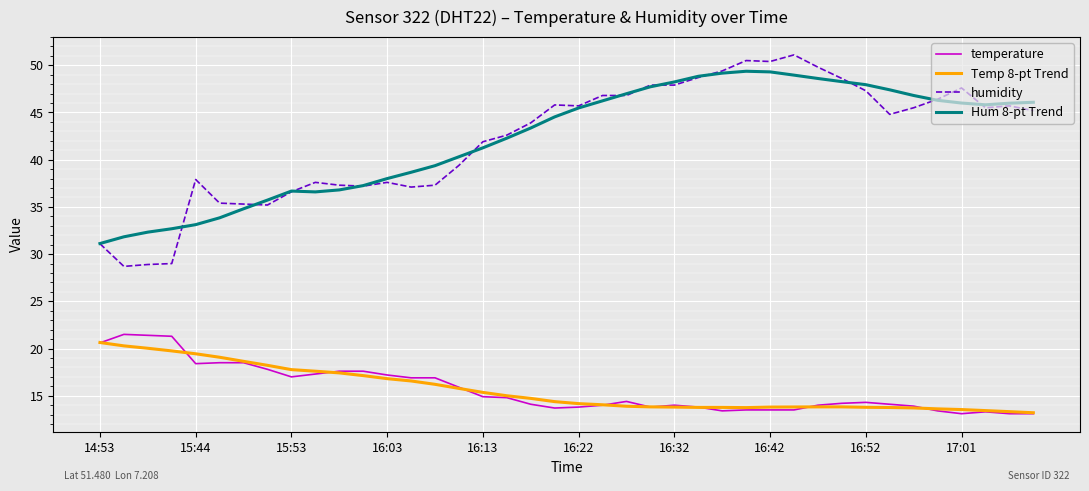

What is the smallest value displayed?

13.1